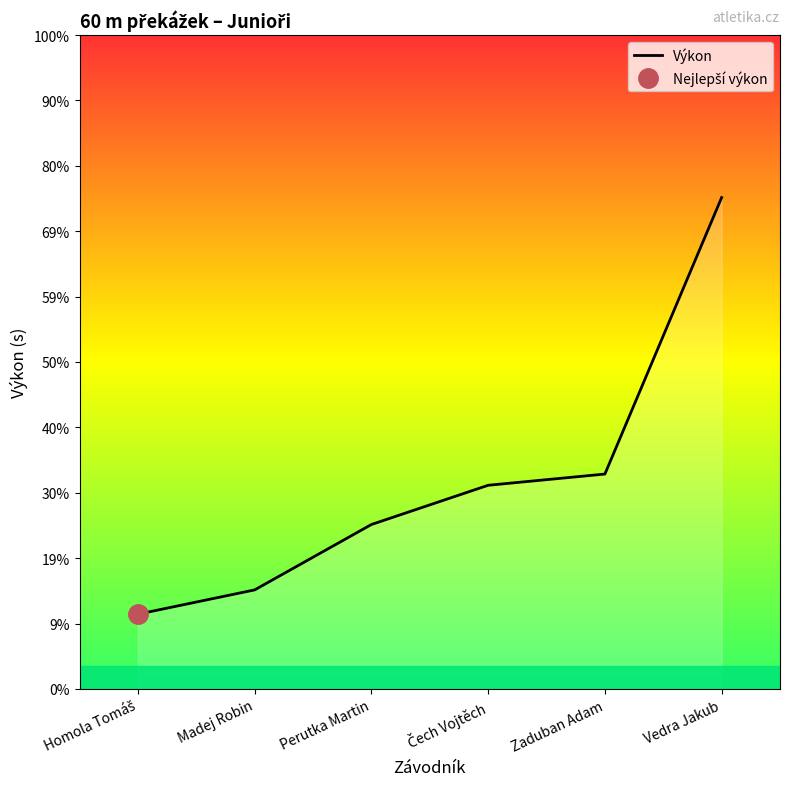

Between Vedra Jakub and Perutka Martin, which is larger?

Vedra Jakub